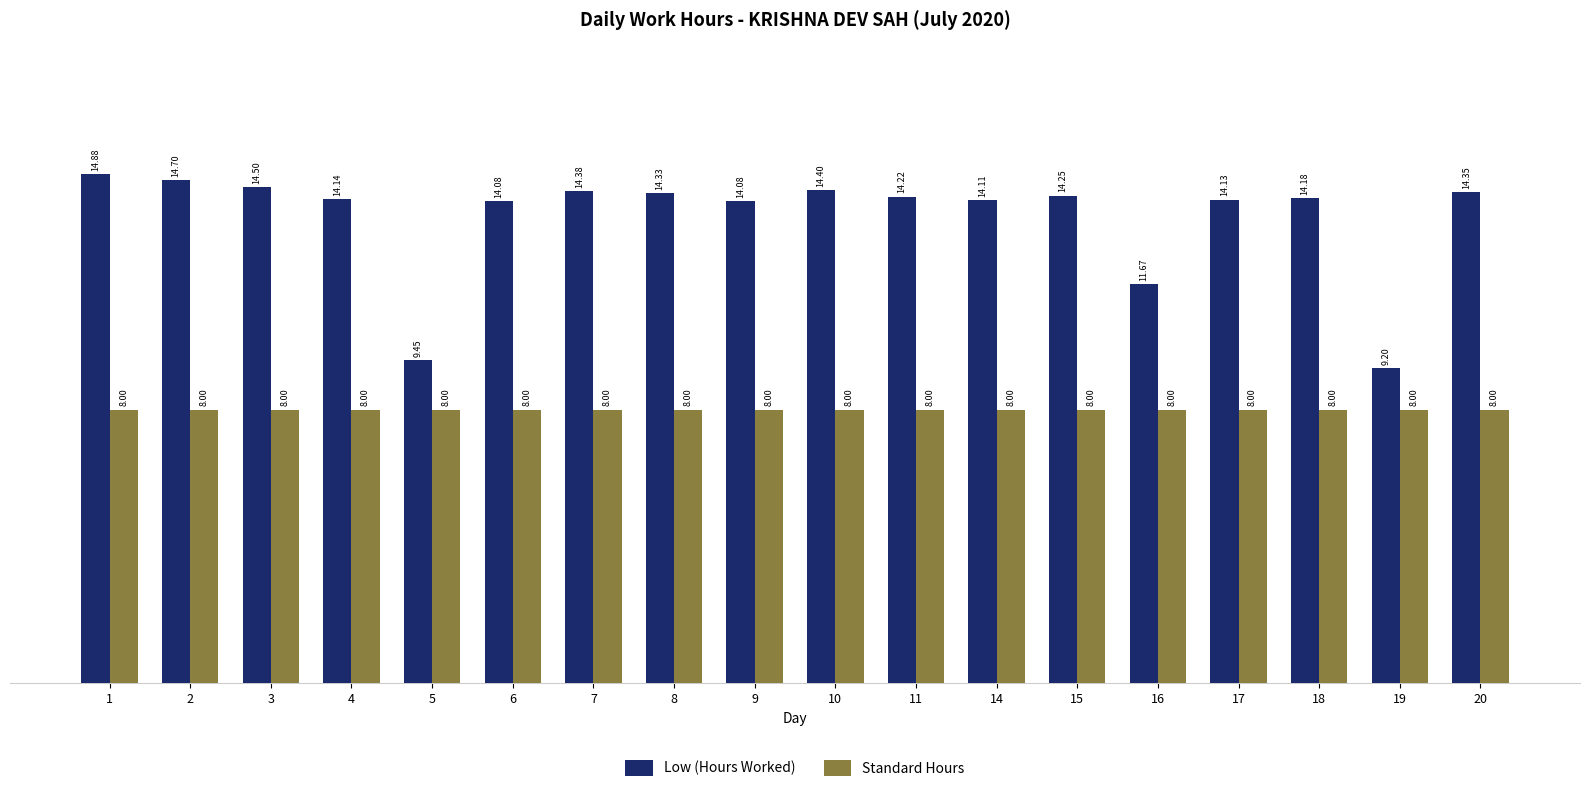

Between 4 and 5, which series saw the biggest shift?

Low (Hours Worked)